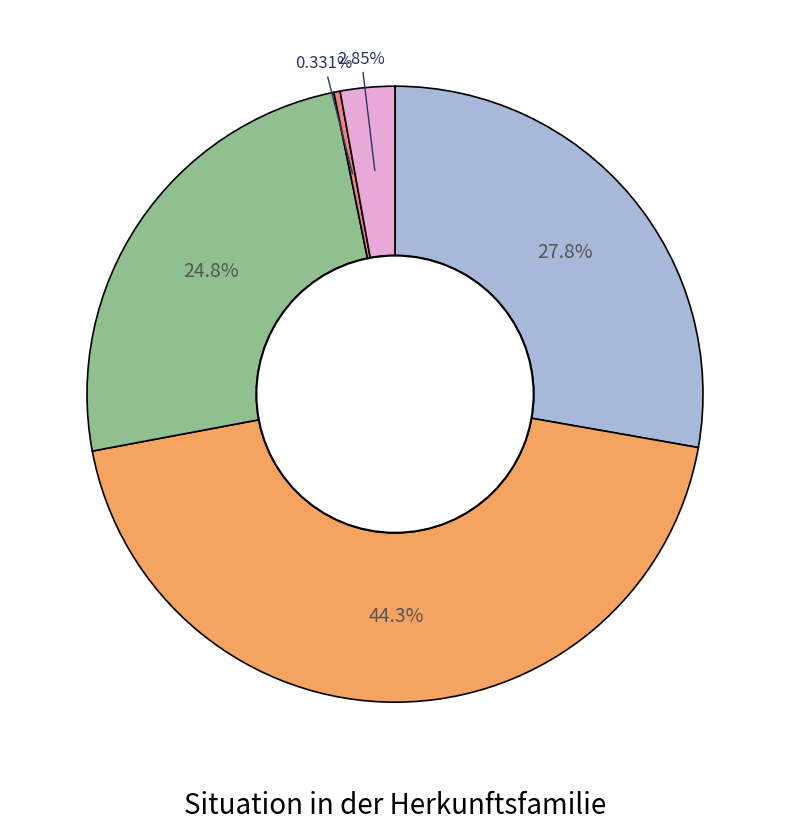

Is there a majority slice in this chart?

No